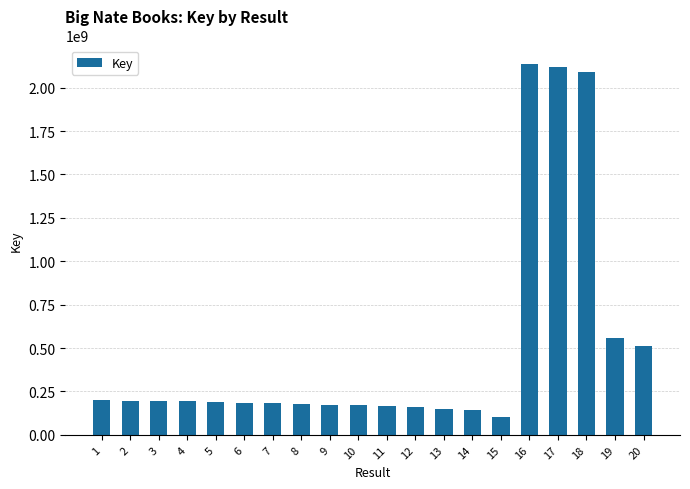

At which category does the chart reach its peak across all series?

16